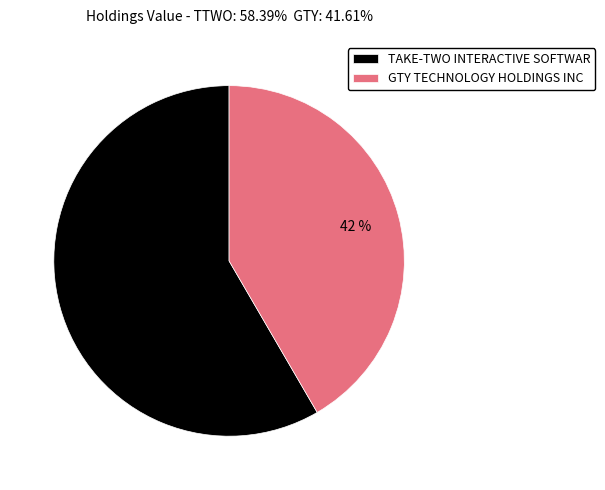

To the nearest percent, what portion does TAKE-TWO INTERACTIVE SOFTWAR represent?

58%